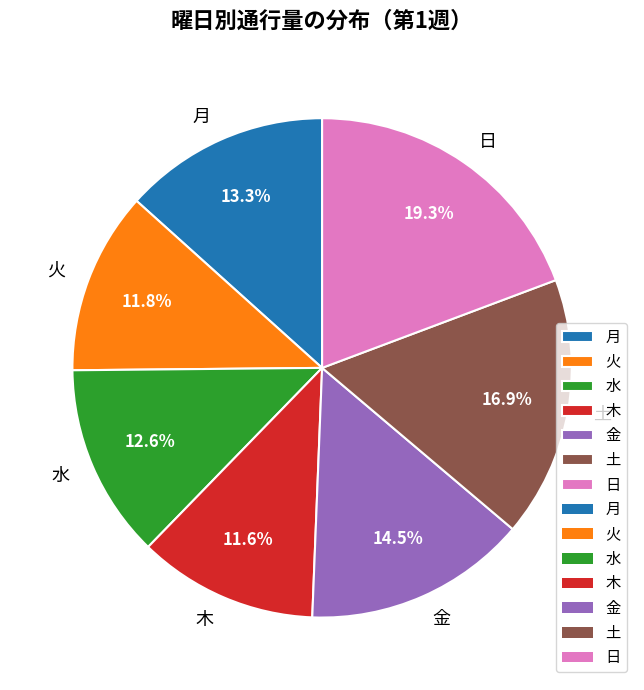

What is the largest slice in the pie chart?

日